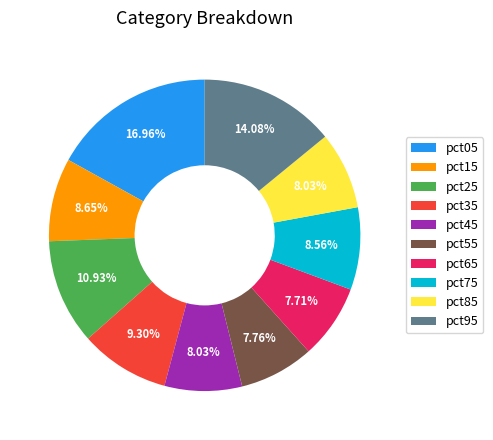

Does pct25 represent more than half of the total?

No